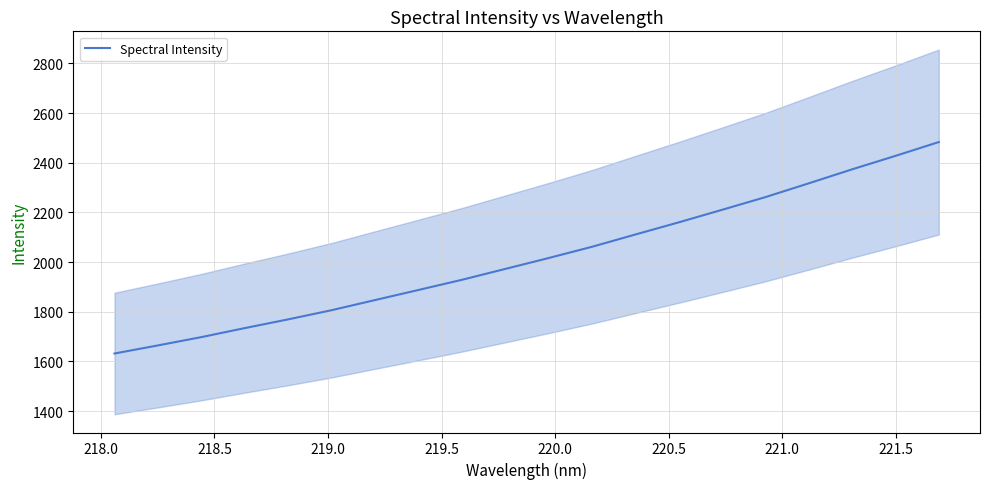

What is the highest value of the Spectral Intensity series?

2483.3